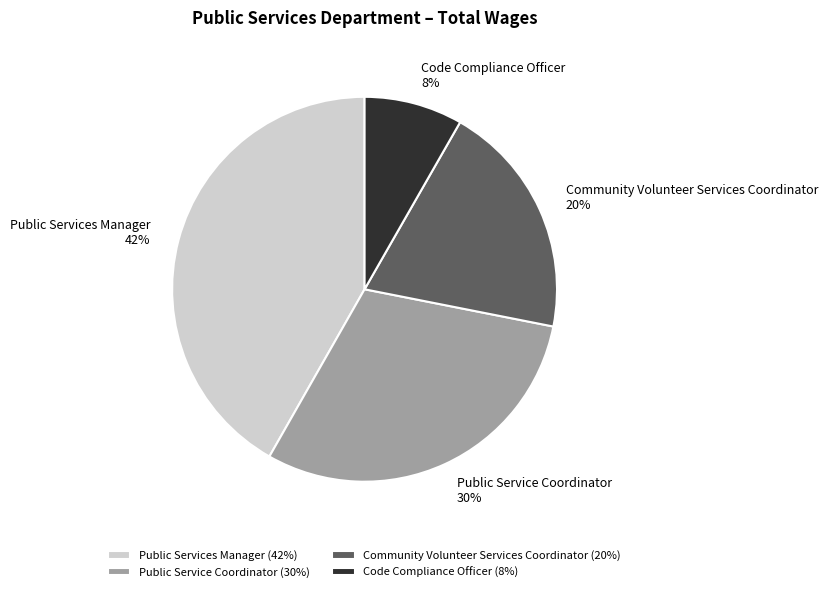

To the nearest percent, what is the average slice percentage?

25%